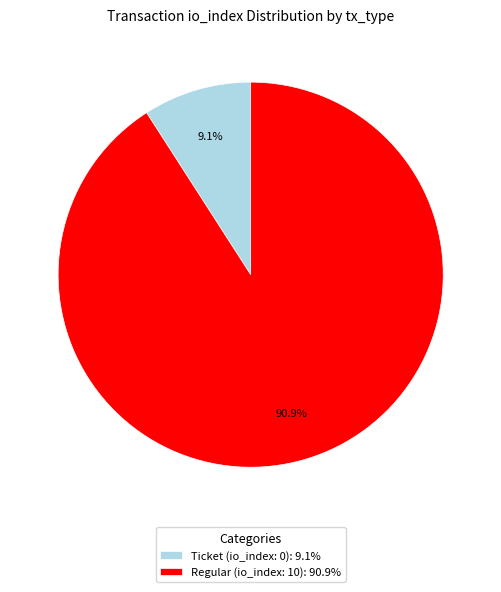

Which slice is the smallest?

Ticket (io_index: 0)